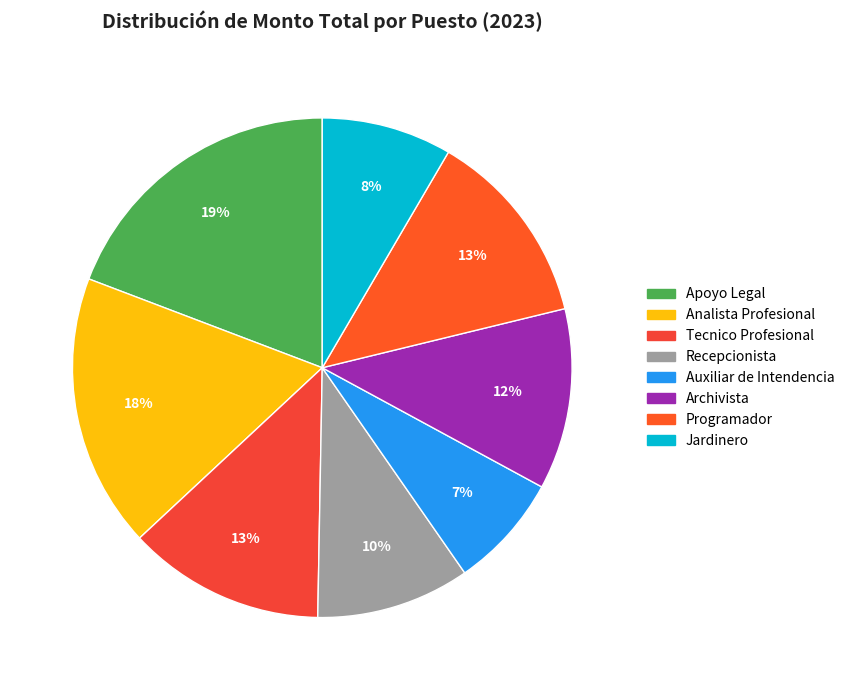

Which category has the biggest portion of the pie?

Apoyo Legal